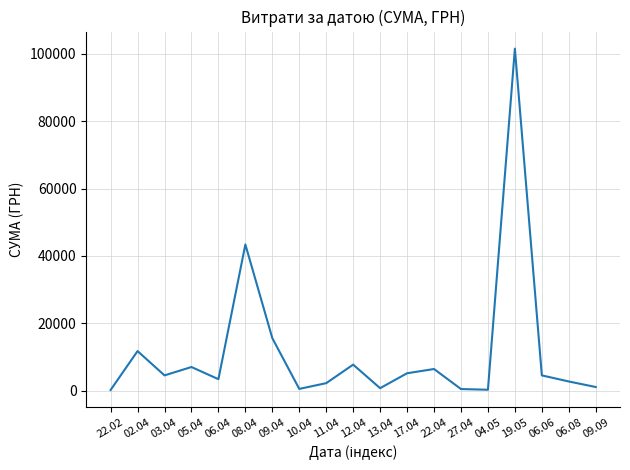

The chart shows a value of 7708.5 at 12.04. True or false?

True